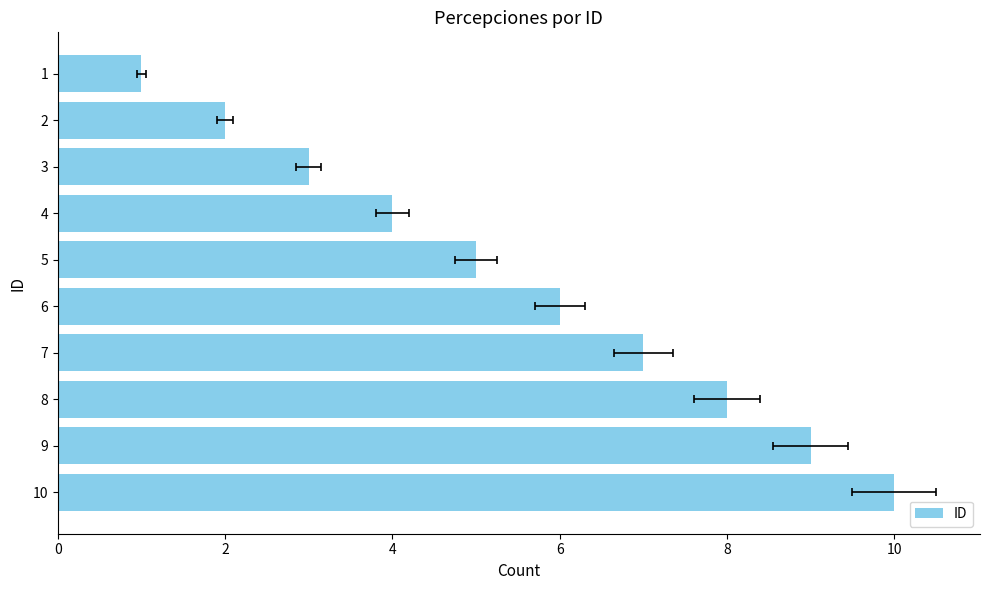

Reading left to right, extract all data points from this chart.

1	2	3	4	5	6	7	8	9	10